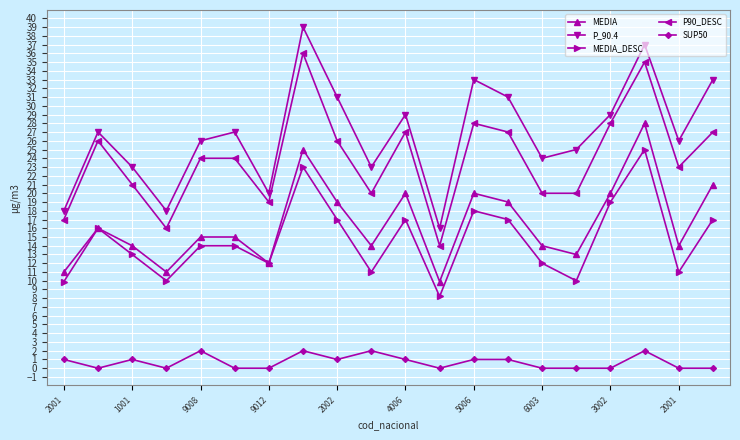

Which series has the largest range (max minus min)?

P_90.4